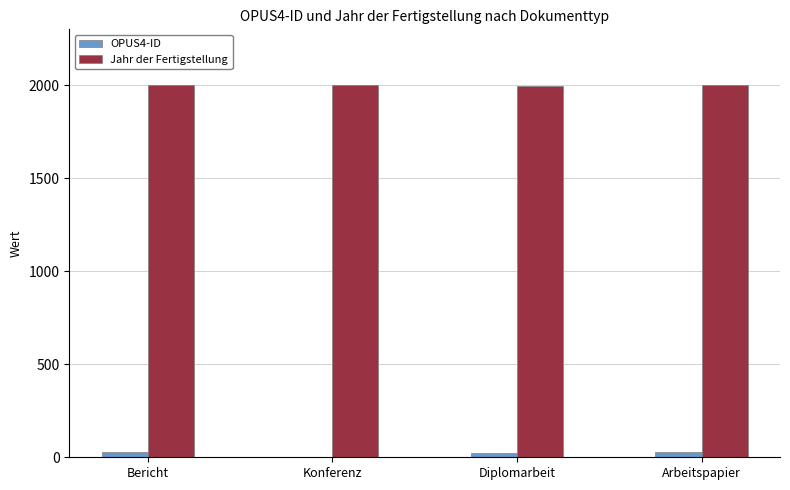

Count the number of data series in this chart.

2